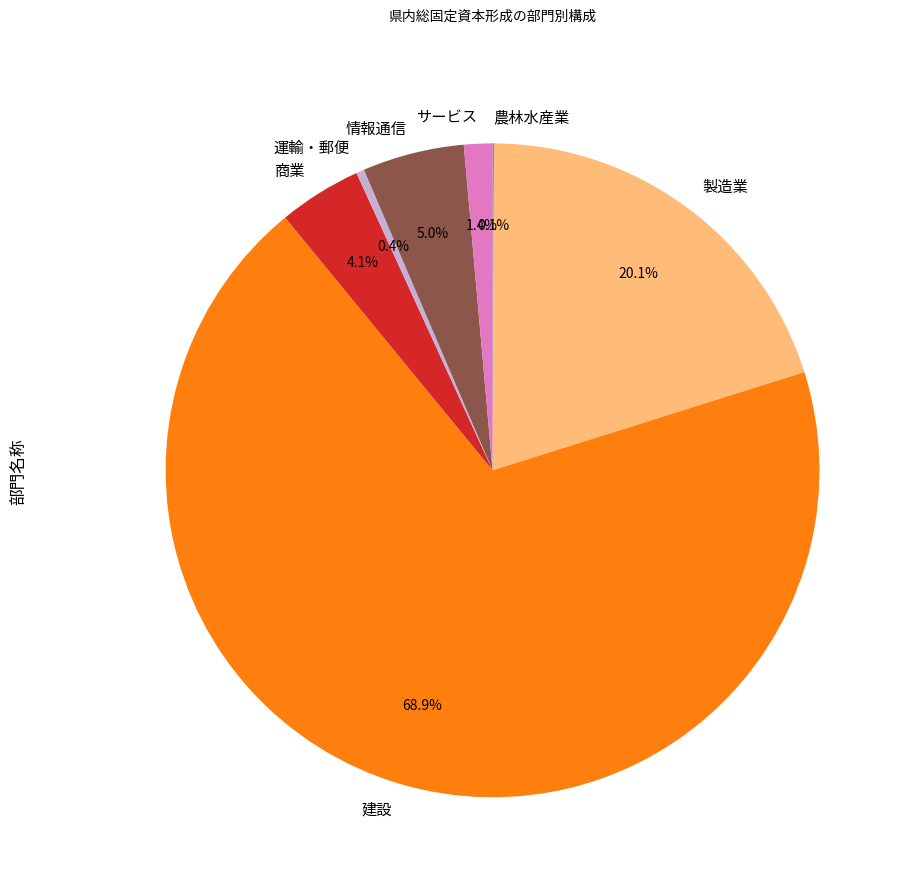

Is there a majority slice in this chart?

Yes